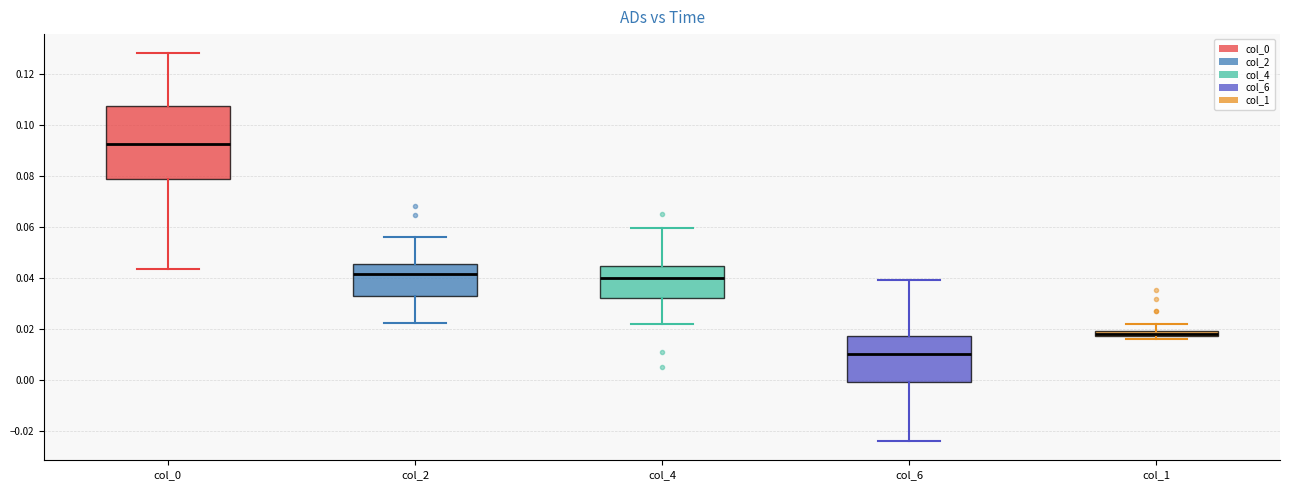

Which box has the highest median line?

col_0